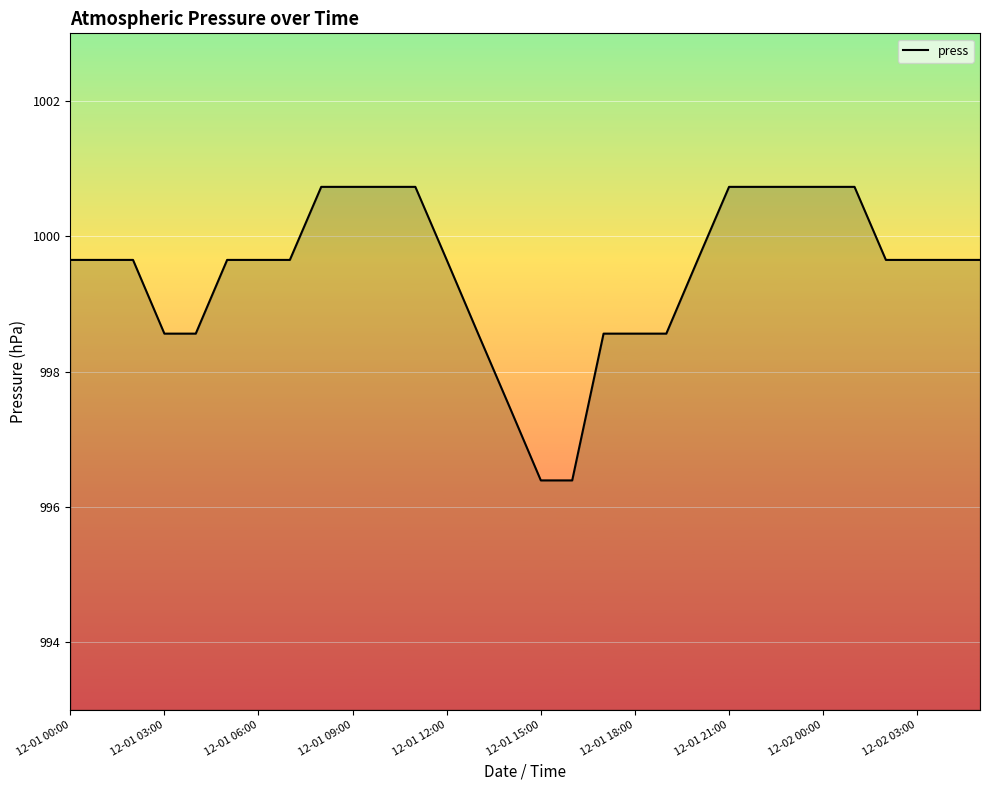

What is the maximum value shown in the chart?

1000.7